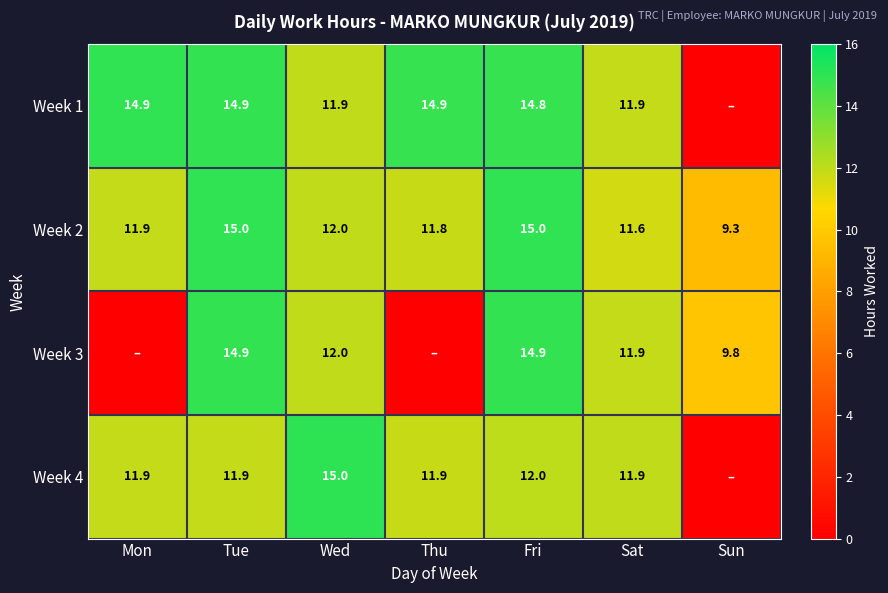

What is the spread (max minus min) of values at Tue?

3.1